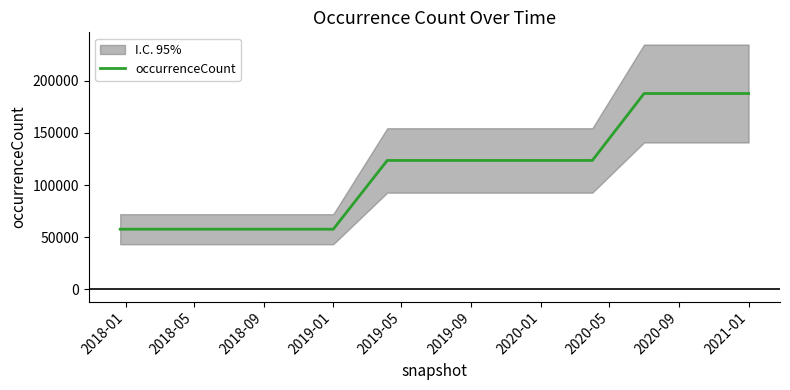

Does the chart display data point markers on the line(s)?

No